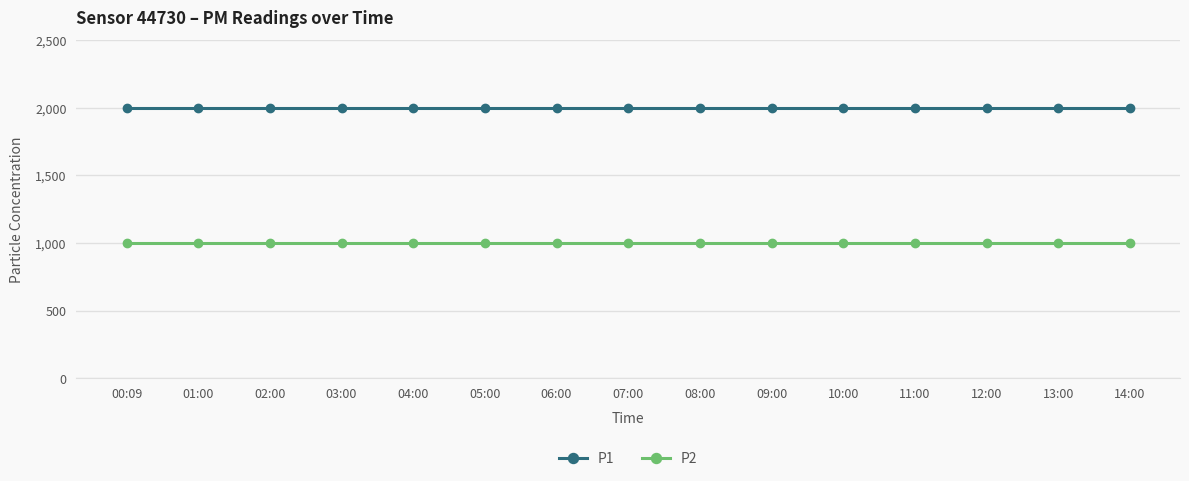

What is the minimum value for P2?

999.9